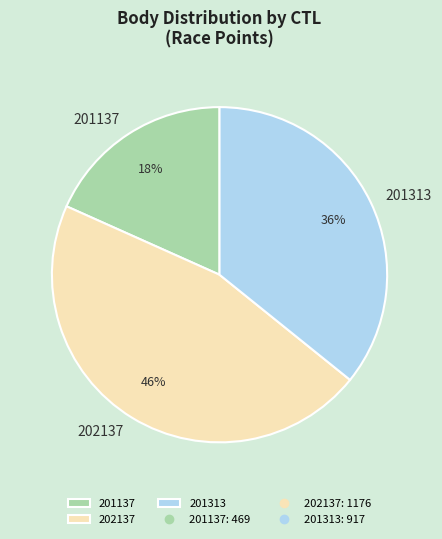

Is 201137 the majority of the pie?

No